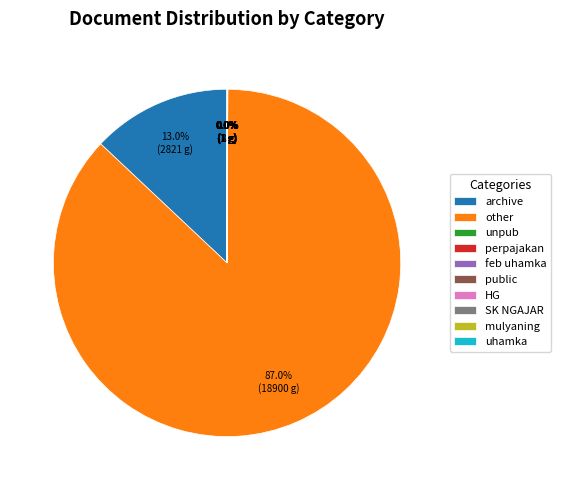

What is the largest slice in the pie chart?

other